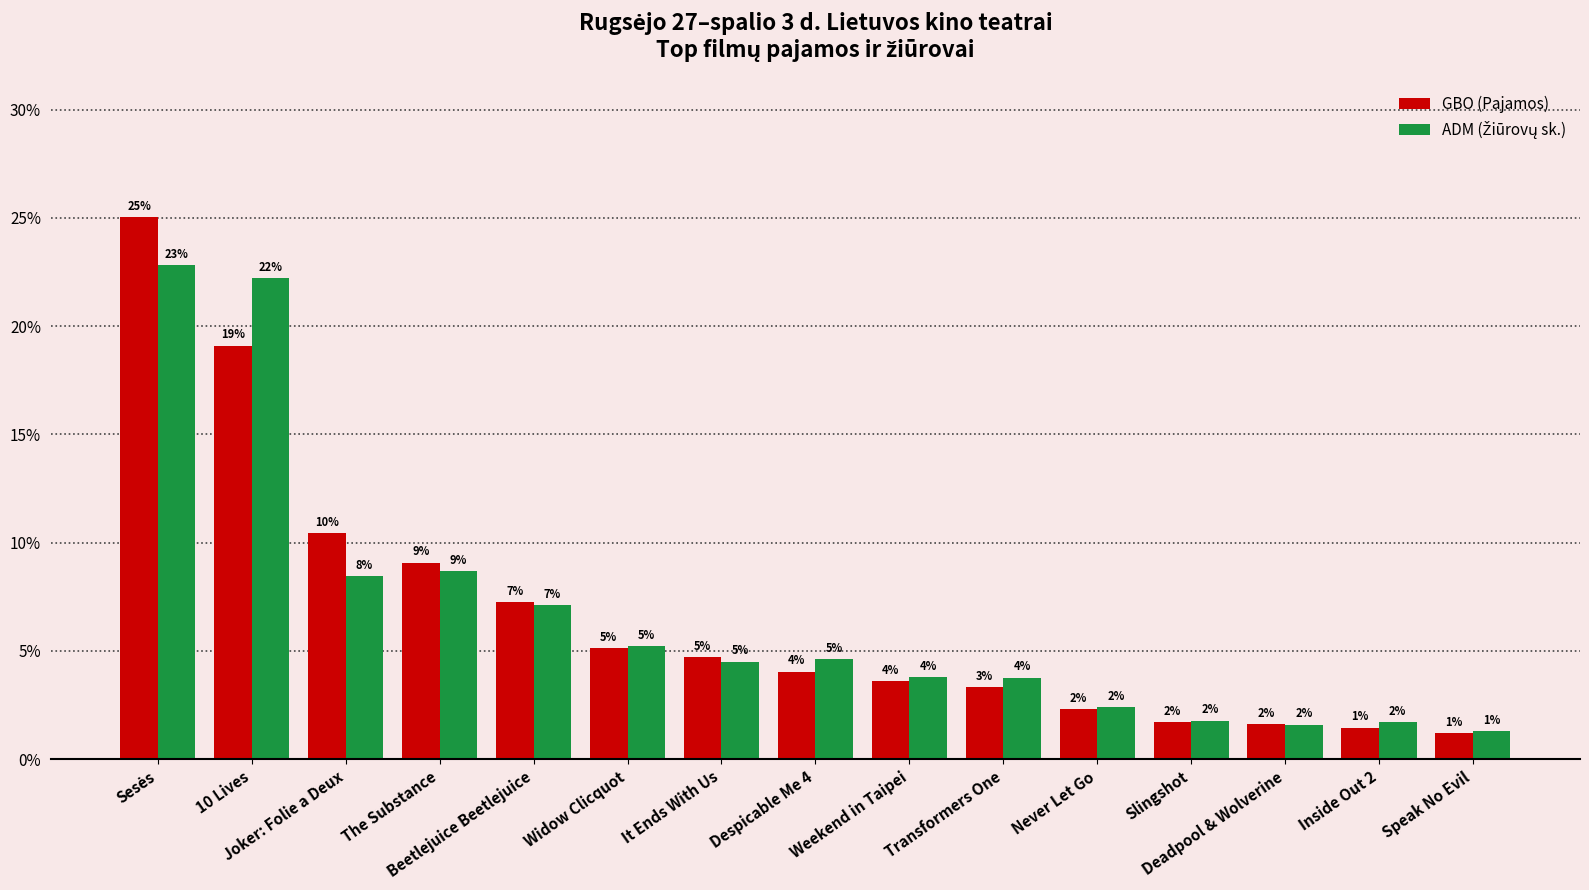

What is the total value across all series at Inside Out 2?

3.2